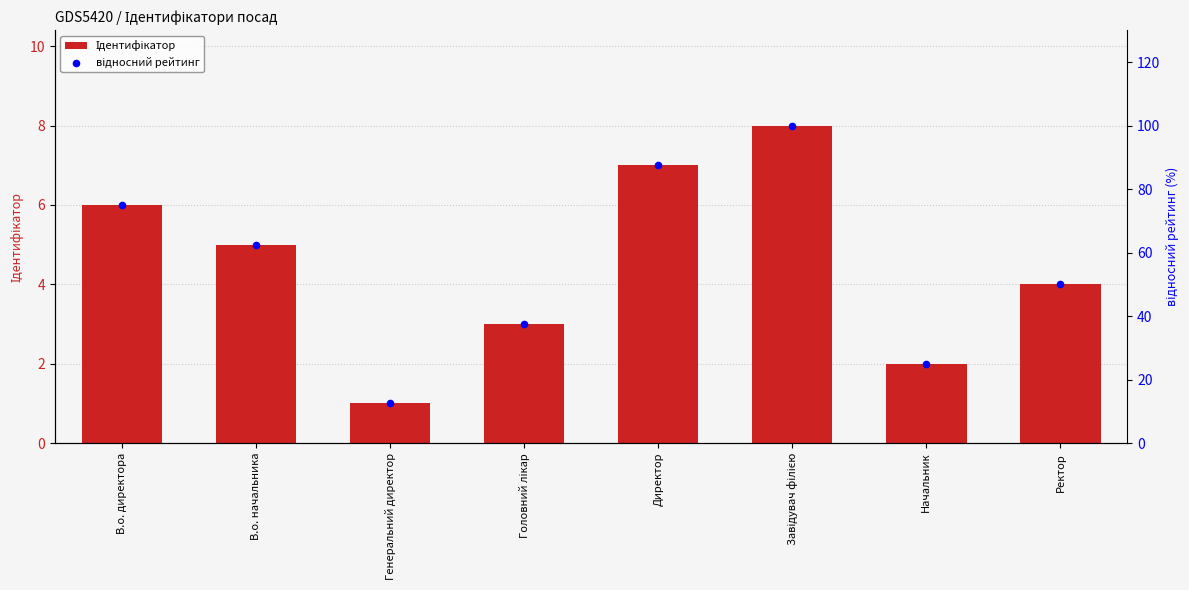

What is the total value across all series at Генеральний директор?

13.5